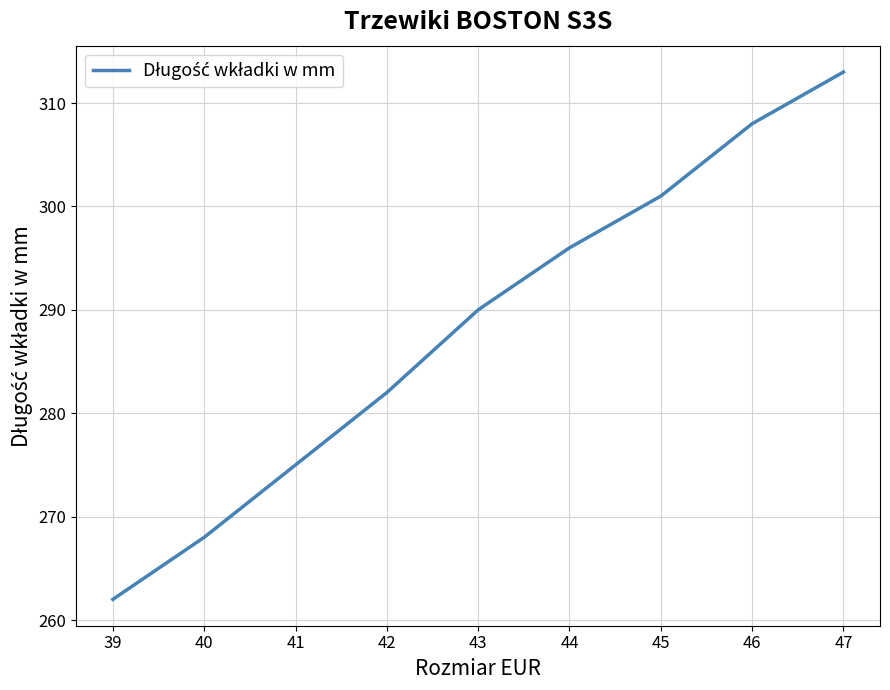

Reading left to right, transcribe all the data shown in this chart.

39=262	40=268	41=275	42=282	43=290	44=296	45=301	46=308	47=313